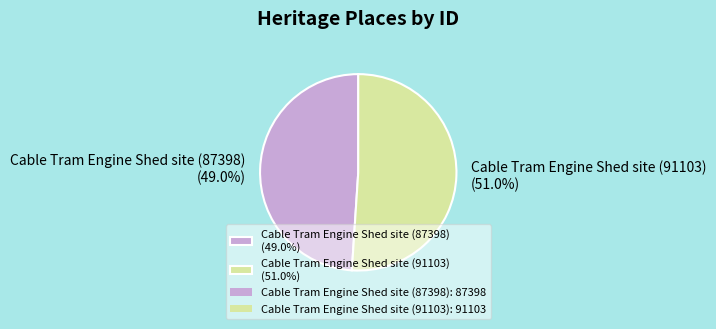

To the nearest percent, what is the difference between the Cable Tram Engine Shed site (91103) and Cable Tram Engine Shed site (87398) slice percentages?

2%